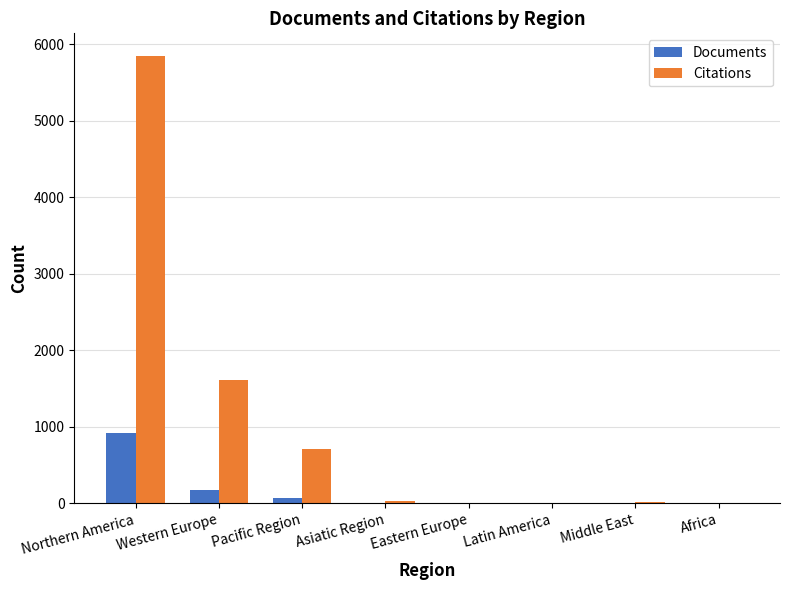

What is the difference between the Citations values at Asiatic Region and Northern America?

5814